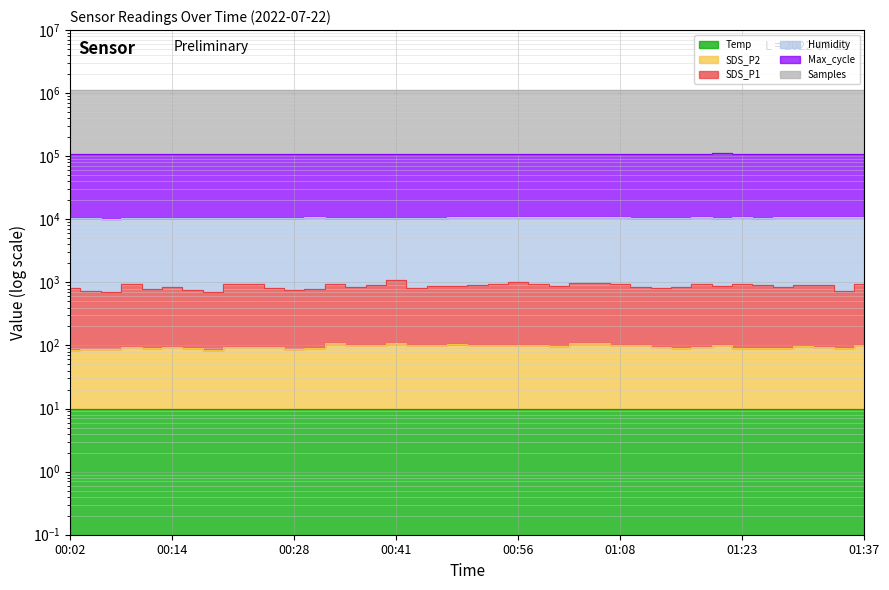

Is it true that SDS_P2 equals 120.9 at 01:23?

False